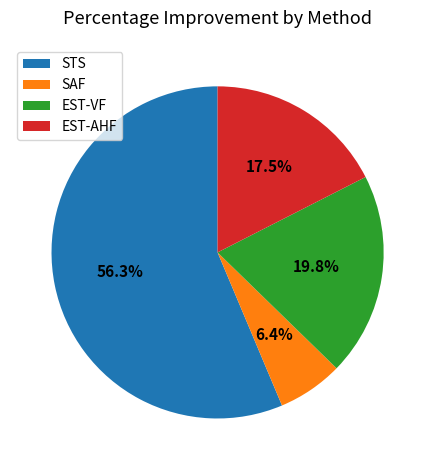

What percentage is the EST-VF slice, to the nearest percent?

20%